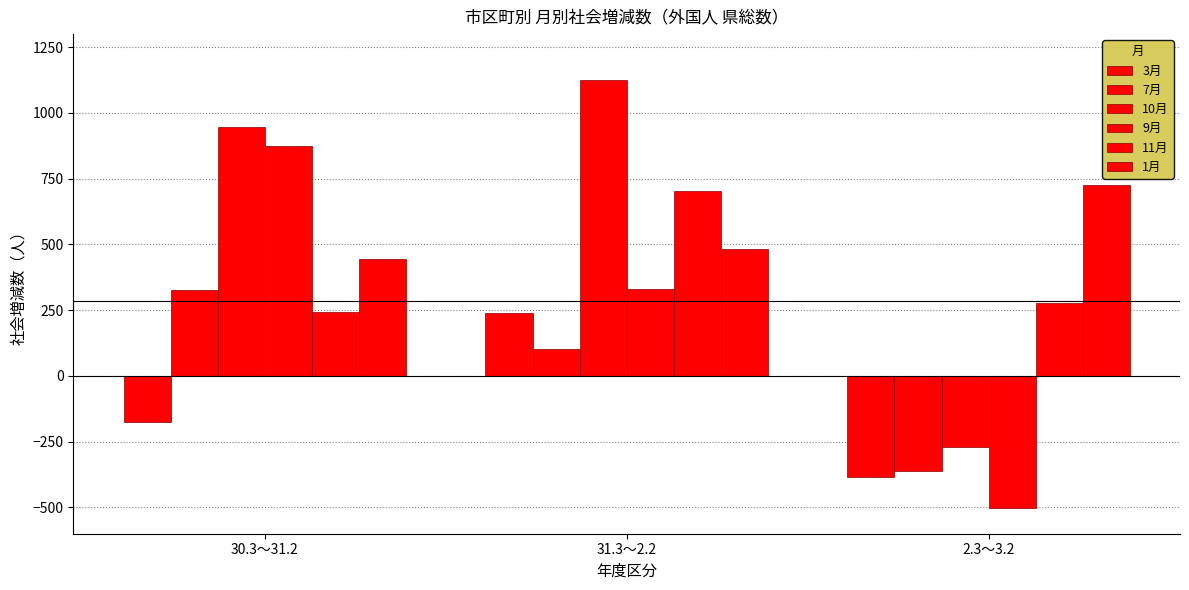

How many positive values does the 3月 series have?

1